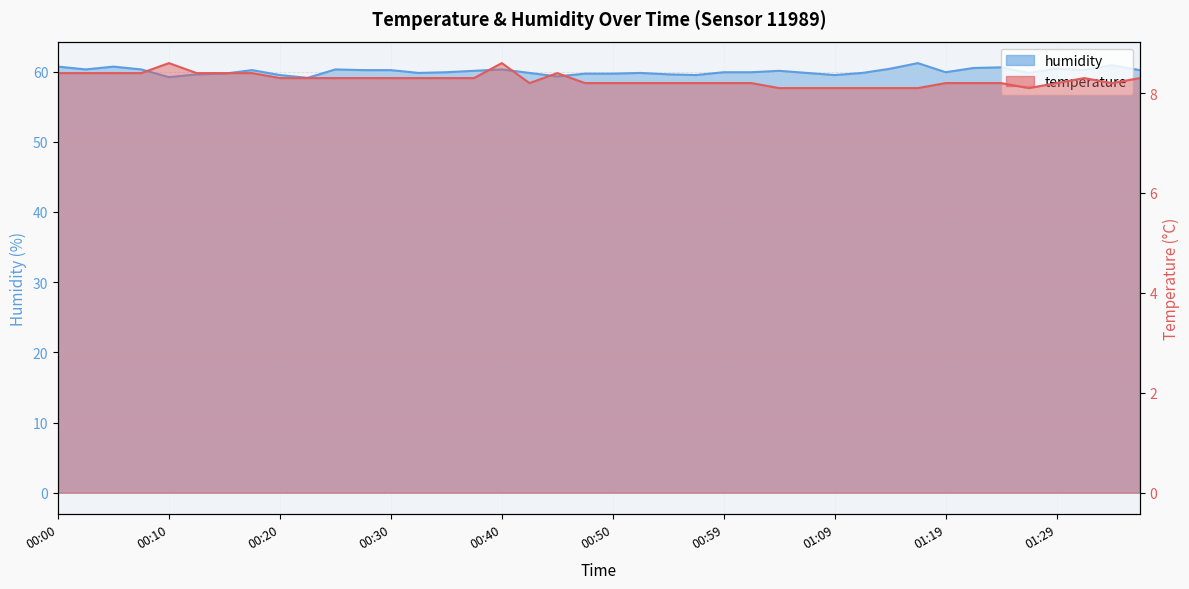

Does the chart have visible grid lines?

Yes